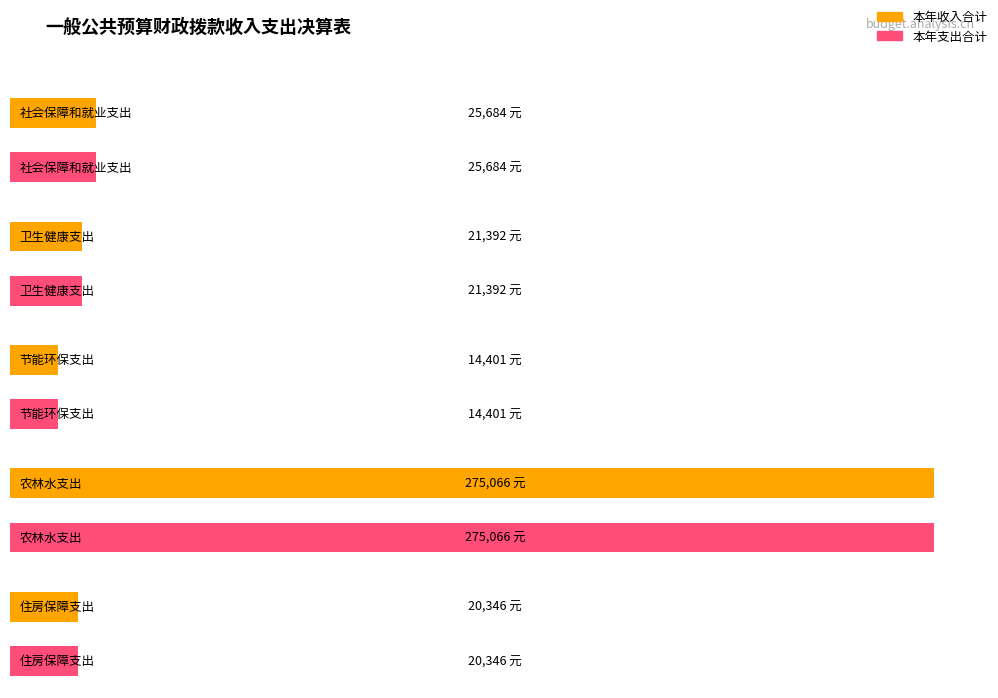

The value of 项目支出 at 节能环保支出 is 14401. True or false?

True